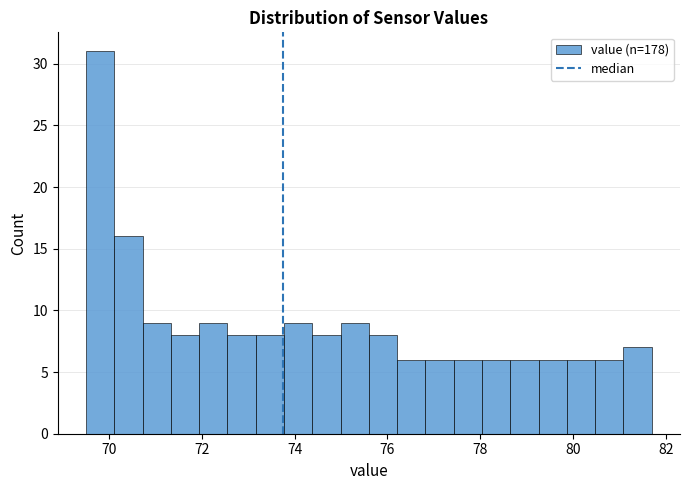

Read against the x-axis, roughly where is the centre of the tallest bar?

69.8